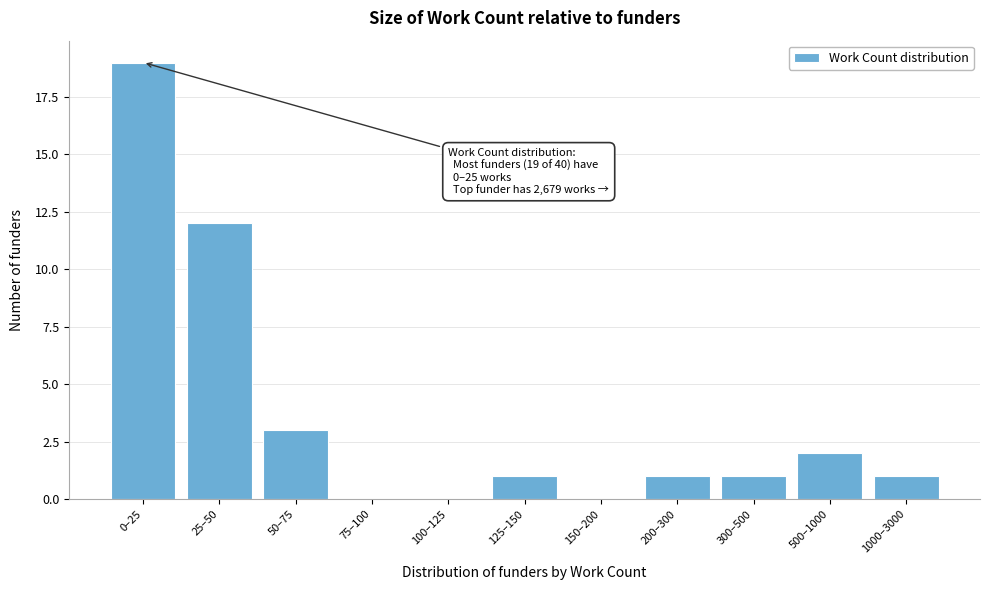

Reading left to right, transcribe all the data shown in this chart.

0–25=19	25–50=12	50–75=3	75–100=0	100–125=0	125–150=1	150–200=0	200–300=1	300–500=1	500–1000=2	1000–3000=1